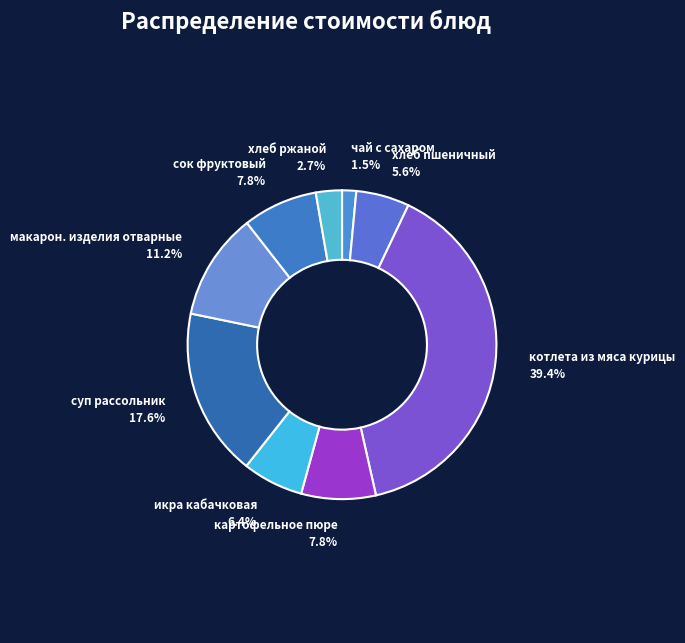

The макарон. изделия отварные slice represents 1% of the pie. True or false?

False